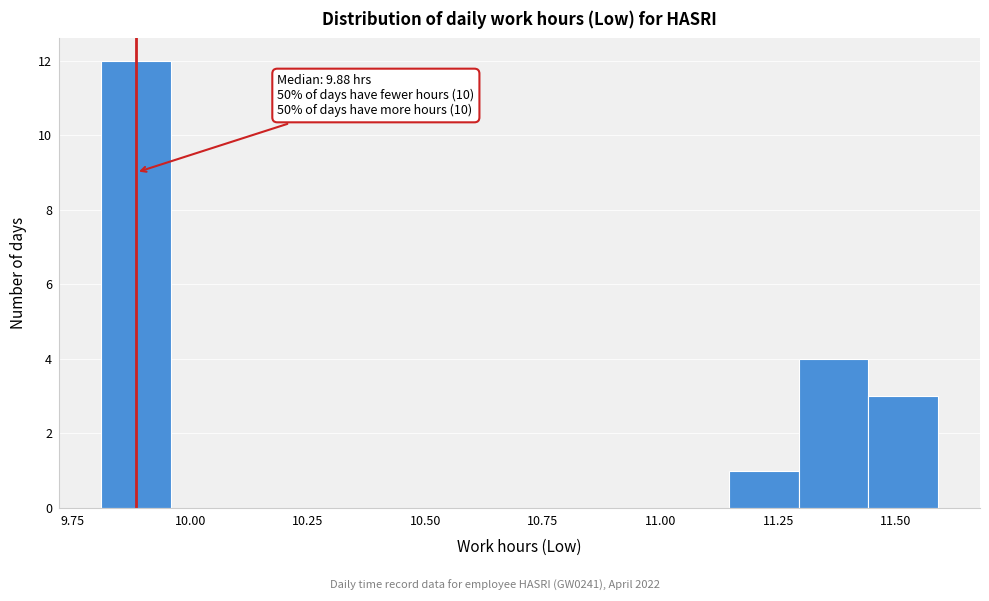

Around what value on the x-axis is the tallest bar? Give the approximate position of its centre, as read against the axis.

9.90